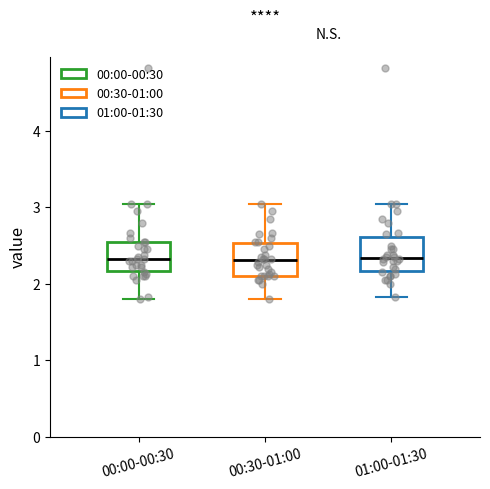

Reading left to right, transcribe this box plot: for each box, give where its median line is, the range the box spans, and where its two whiskers end, as read against the y-axis. The values are not printed on the chart, so give them approximately, as read against the axis.

00:00-00:30: median 2.3, box 2.2 to 2.6, whiskers 1.8 to 3.1
00:30-01:00: median 2.3, box 2.1 to 2.5, whiskers 1.8 to 3.1
01:00-01:30: median 2.3, box 2.2 to 2.6, whiskers 1.8 to 3.1